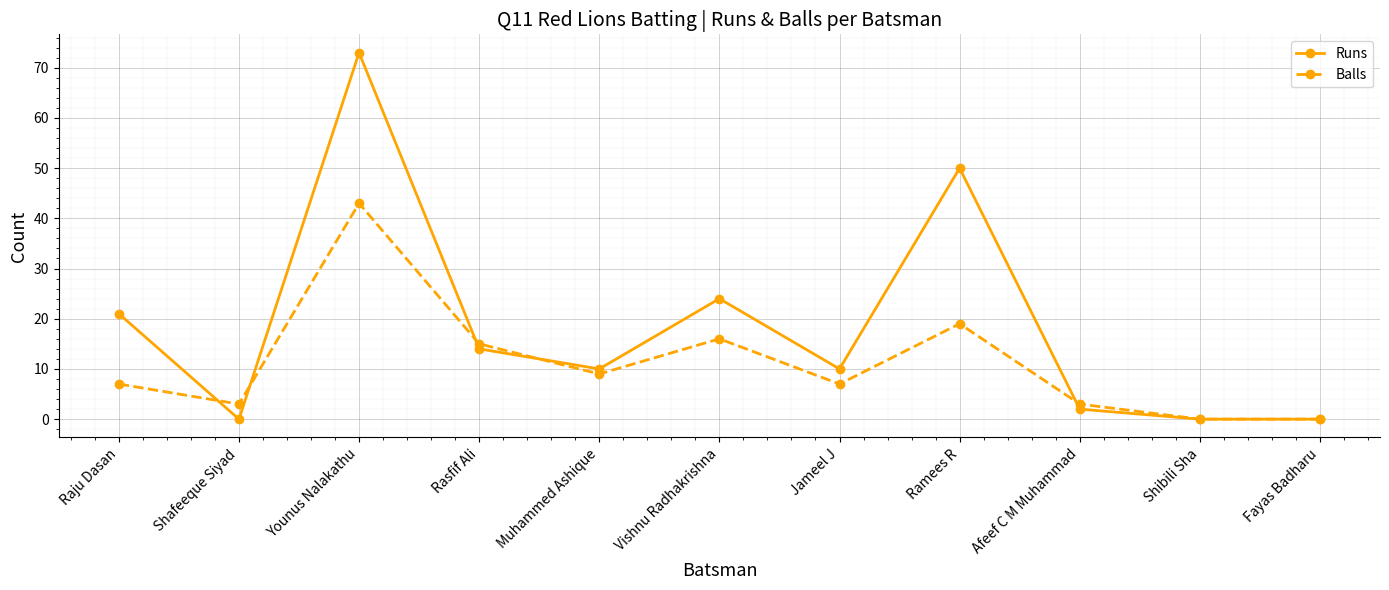

How many interior local peaks does the Runs series have?

3